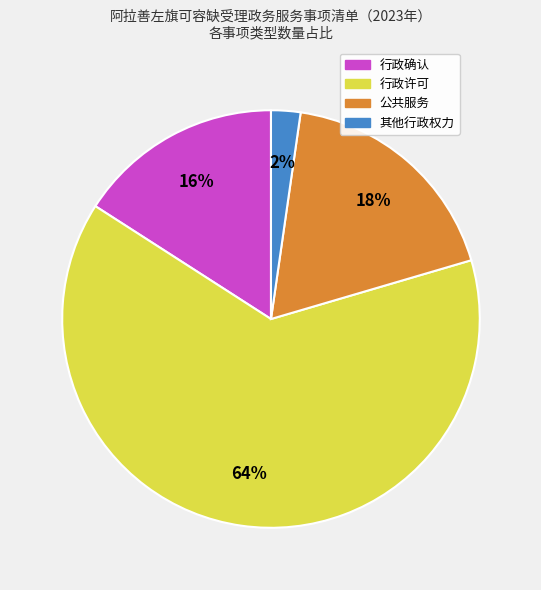

How many segments does this pie chart have?

4